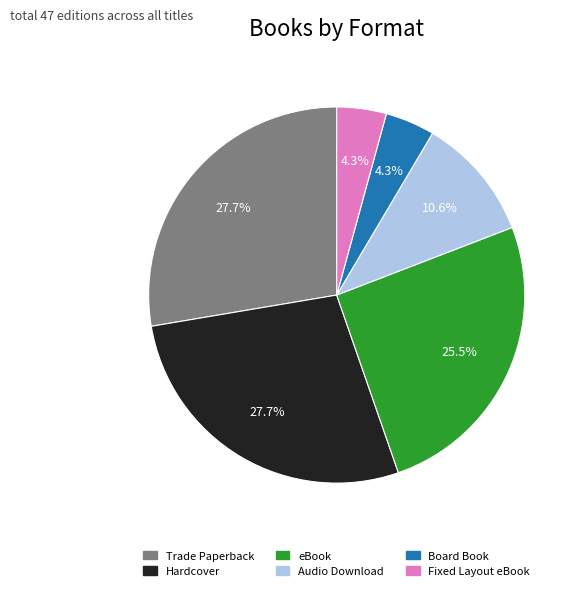

To the nearest percent, what percentage of the pie is Trade Paperback?

28%